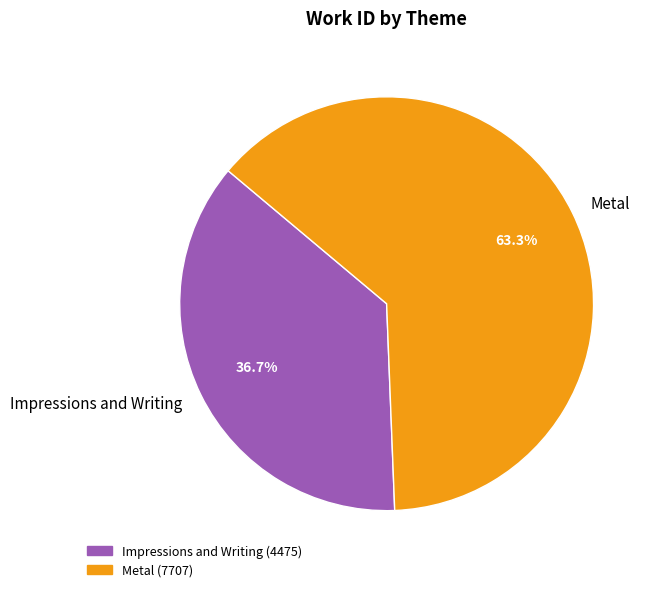

How many segments does this pie chart have?

2